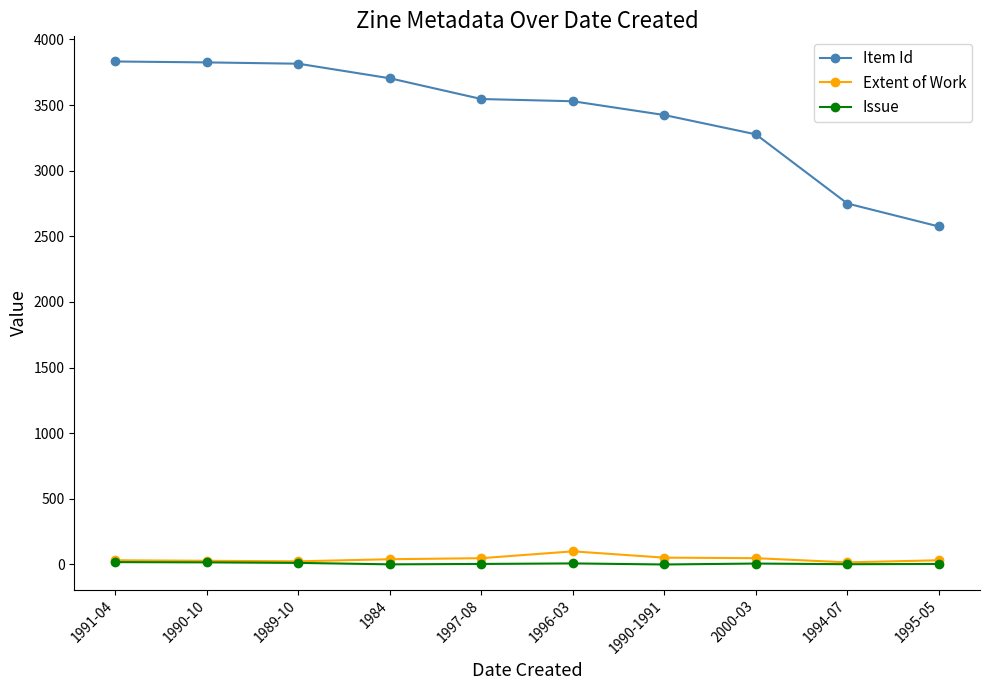

What is the sum of all Item Id values?

34277